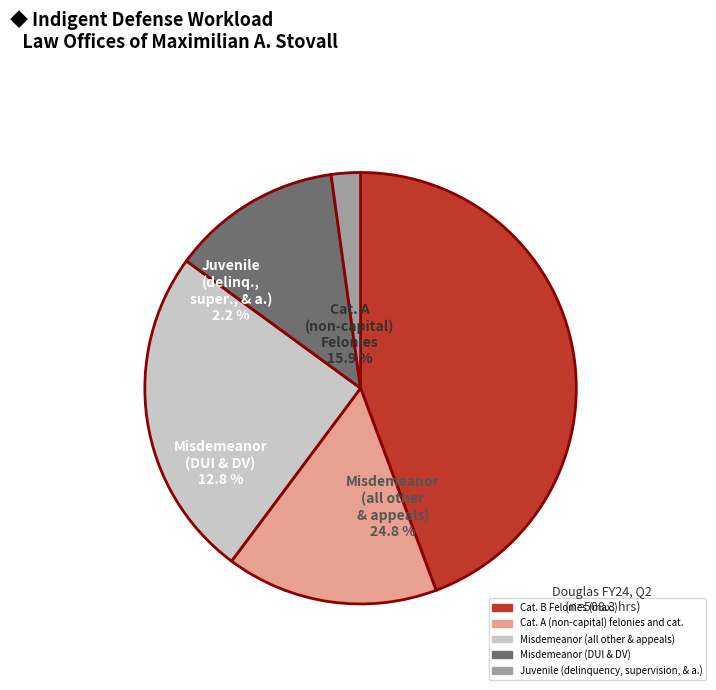

Is it true that Misdemeanor (DUI & DV) is 21% of the pie?

False